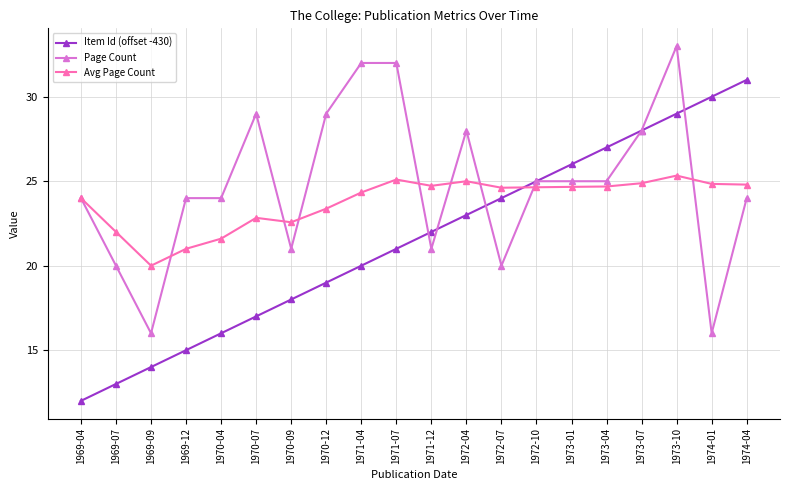

True or false: Item Id (offset -430) has more than 1 points higher than both neighbors.

False